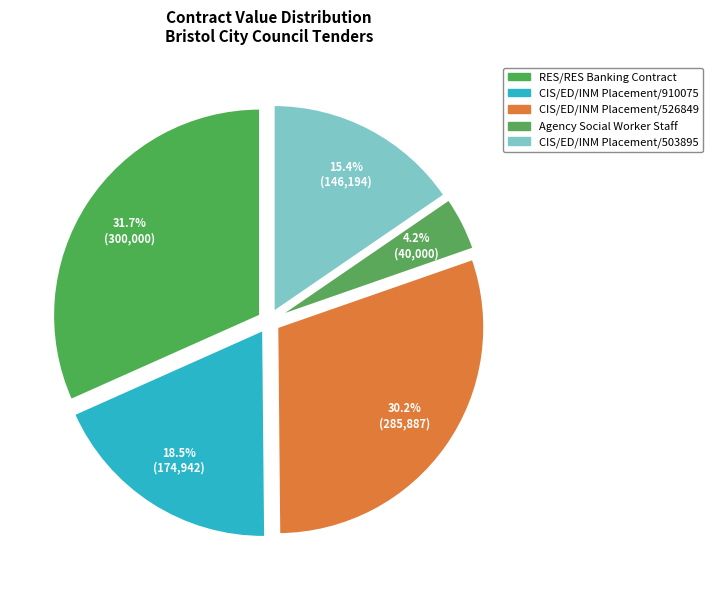

Count the number of slices in the pie.

5